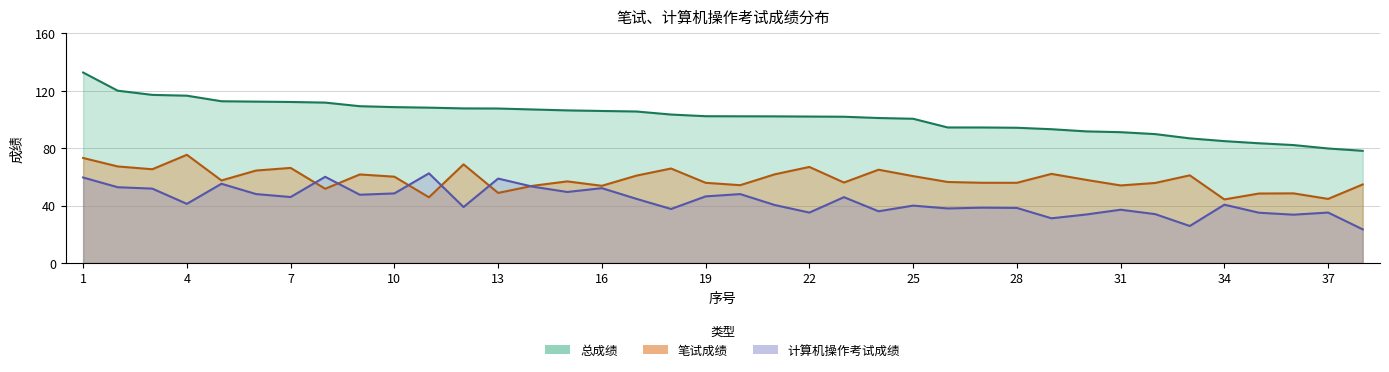

What is the sum of the 总成绩 values at 14 and 5?

219.6